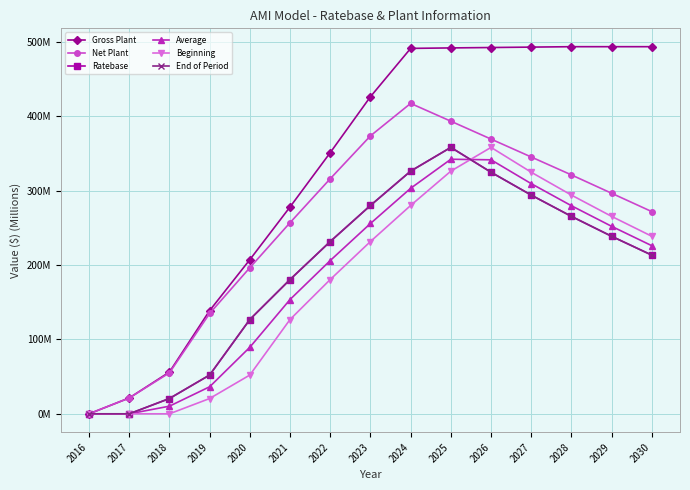

Is this an area chart (filled region under the line)?

No